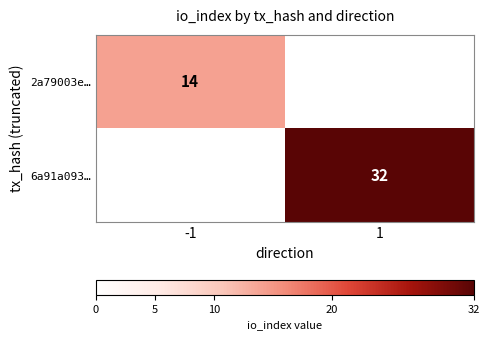

At how many categories does at least one series exceed 21?

1